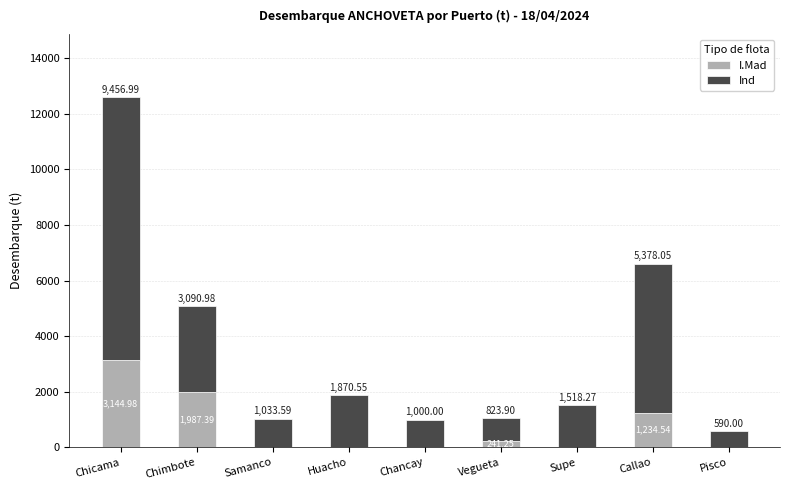

What is the total value across all series at Vegueta?

1065.2